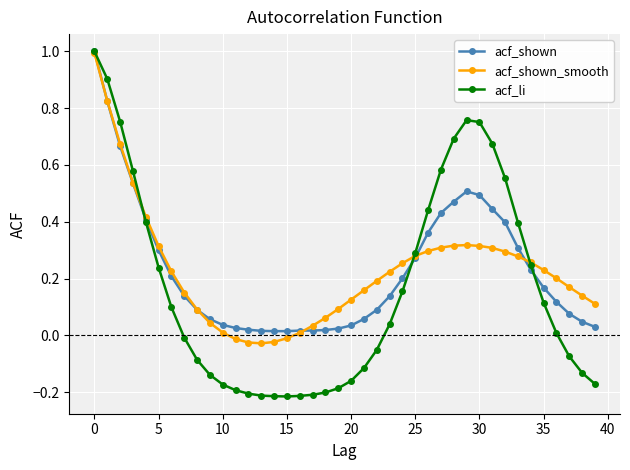

What is the greatest value displayed?

1.0